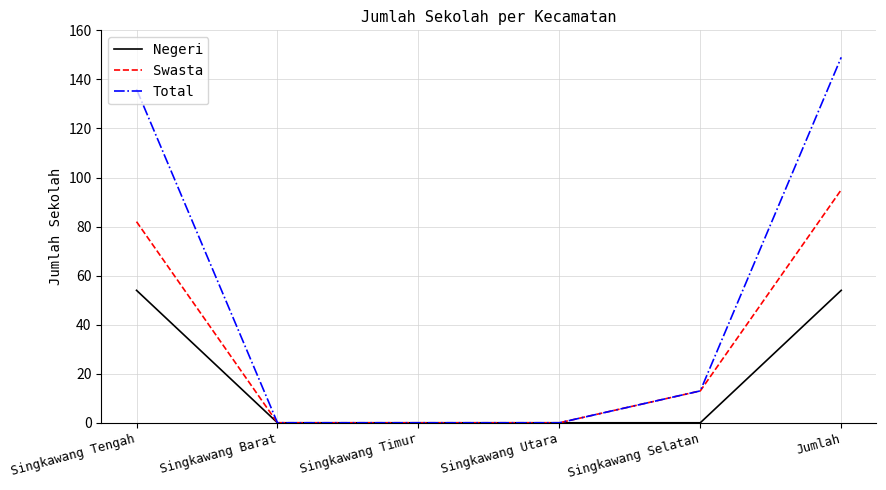

At how many categories does at least one series exceed 107?

2